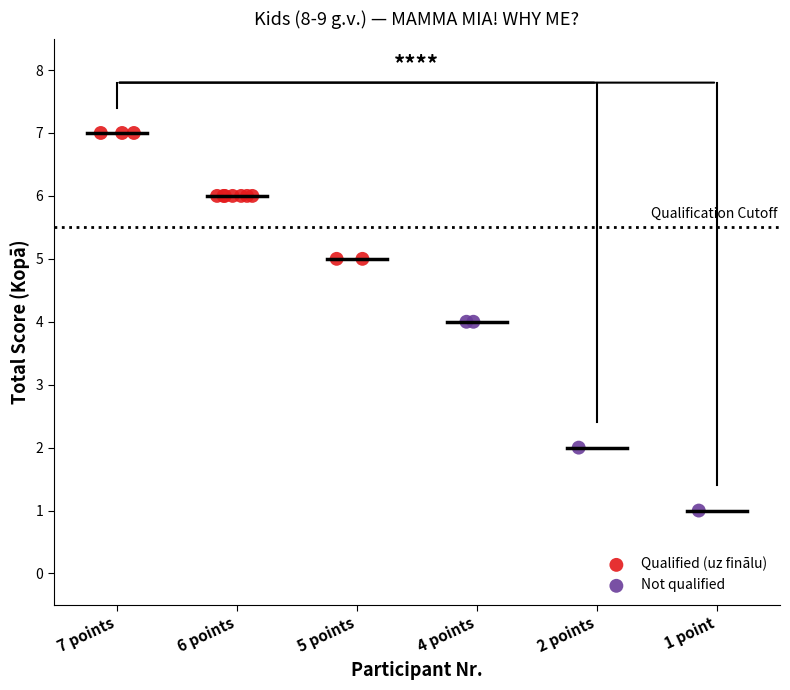

Which series contains the lowest Y value?

Not qualified